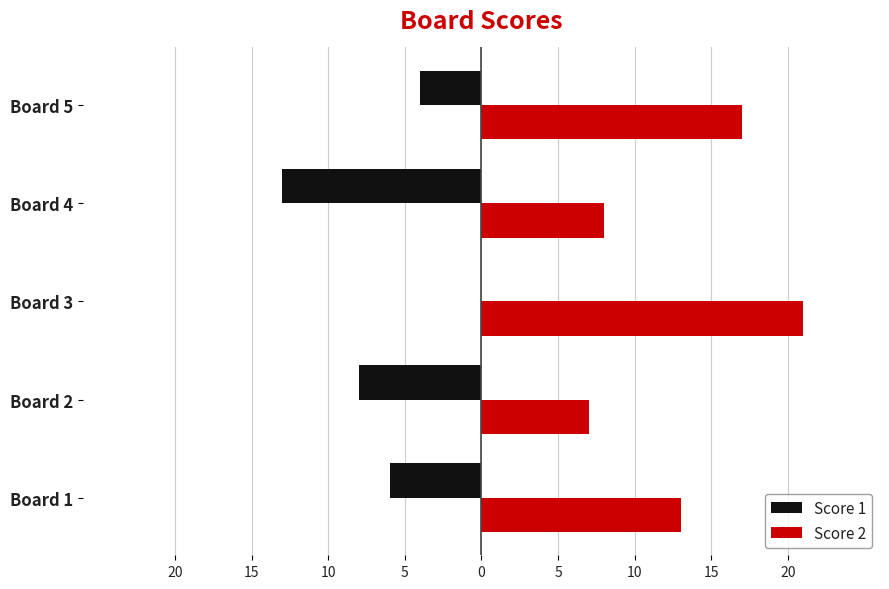

What are all the series names shown in the legend?

Score 1, Score 2